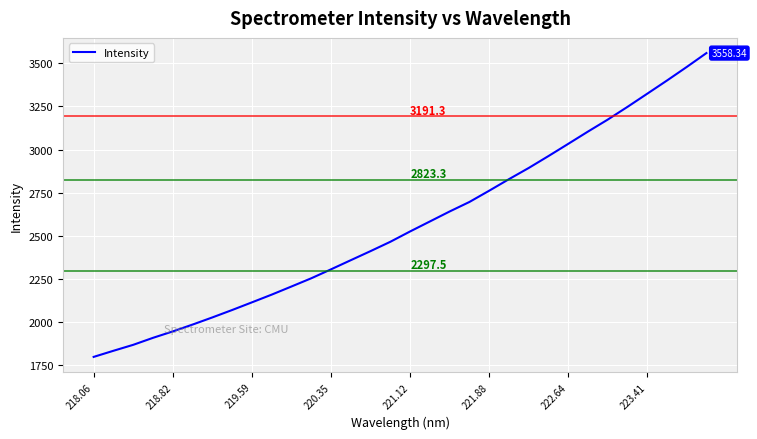

What is the difference between the maximum and minimum values?

1758.9